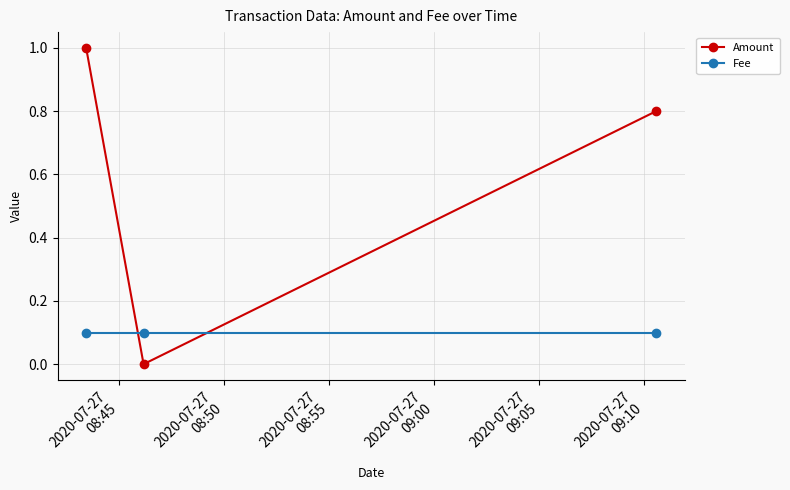

Reading right to left, extract all data points from this chart.

Amount: 0.8	0.0	1.0
Fee: 0.1	0.1	0.1